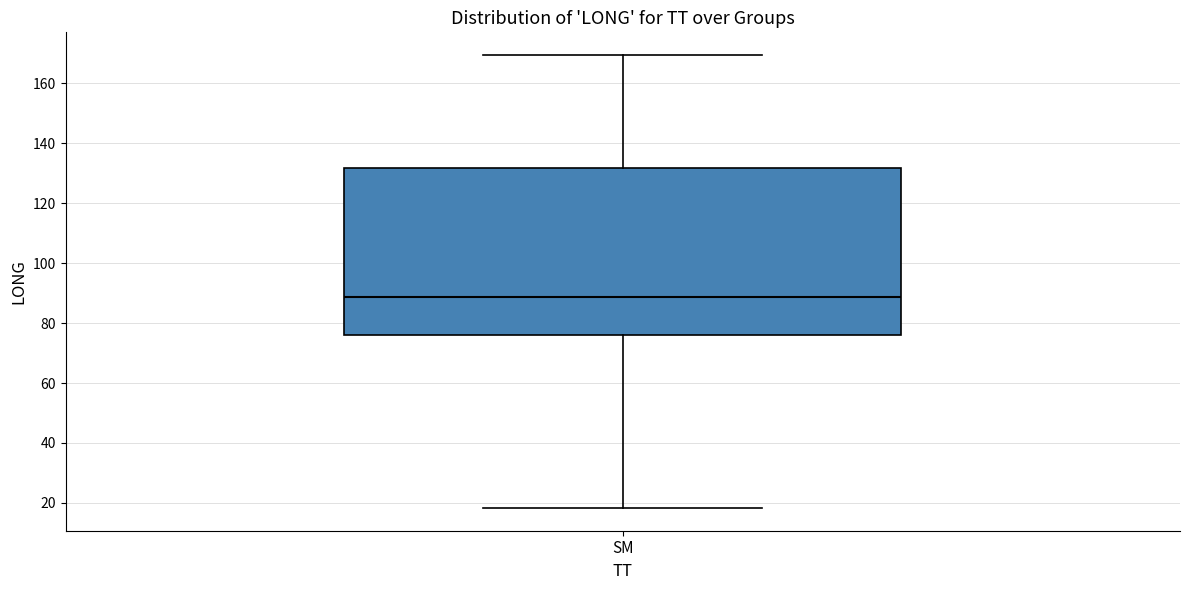

Transcribe this box plot: give where the median line is, the range the box spans, and where the two whiskers end, as read against the y-axis. The values are not printed on the chart, so give them approximately, as read against the axis.

median 88, box 76 to 132, whiskers 18 to 170